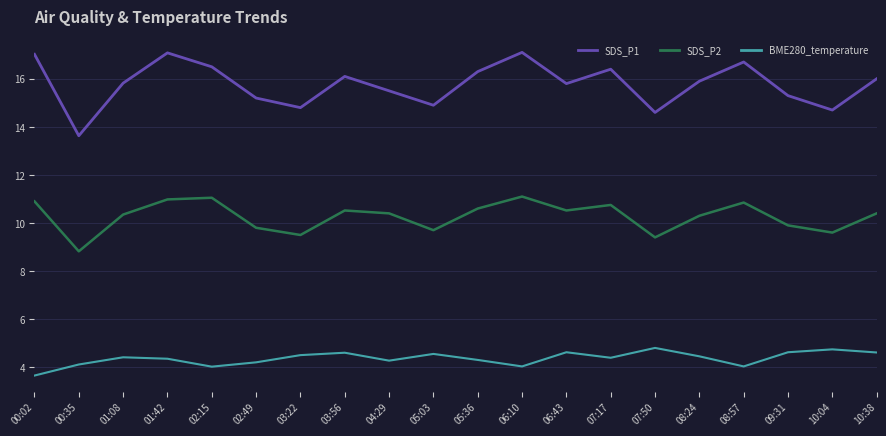

What position from the right is 00:35?

19